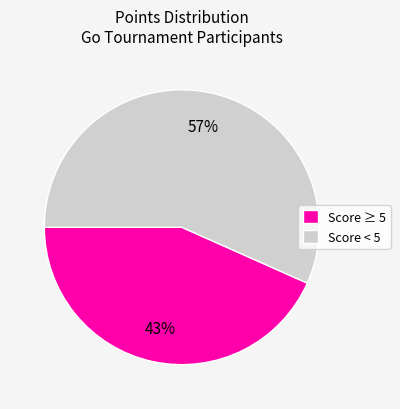

Does Score < 5 represent more than half of the total?

Yes